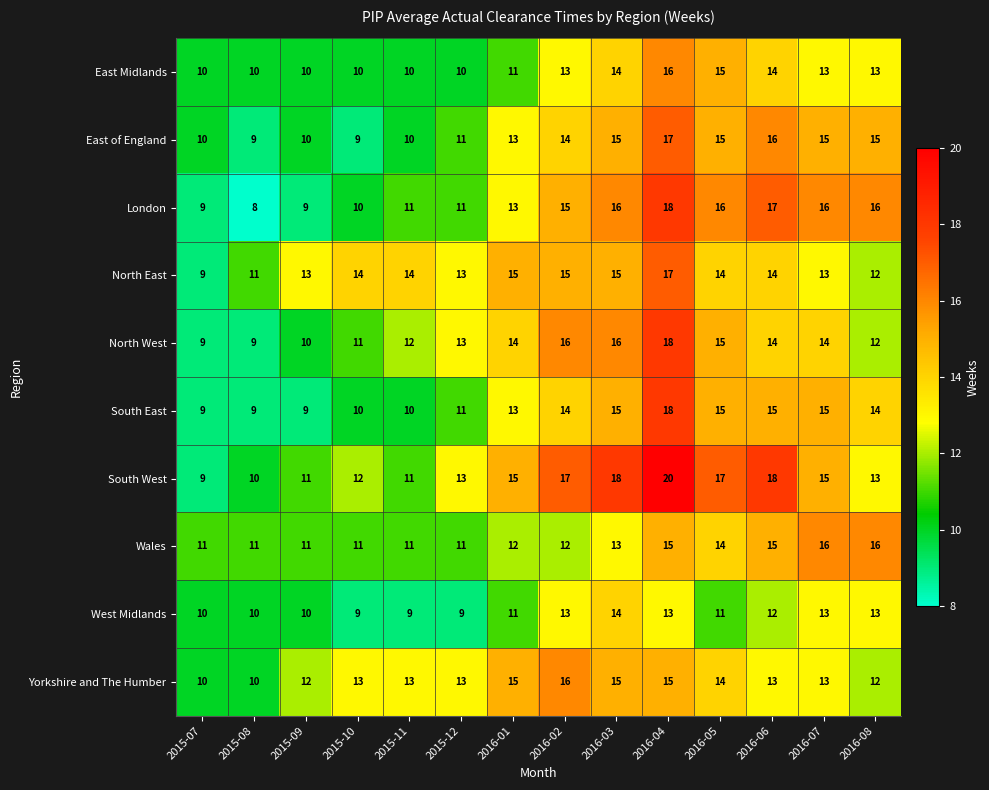

What is the difference between the maximum and minimum values in the West Midlands series?

5